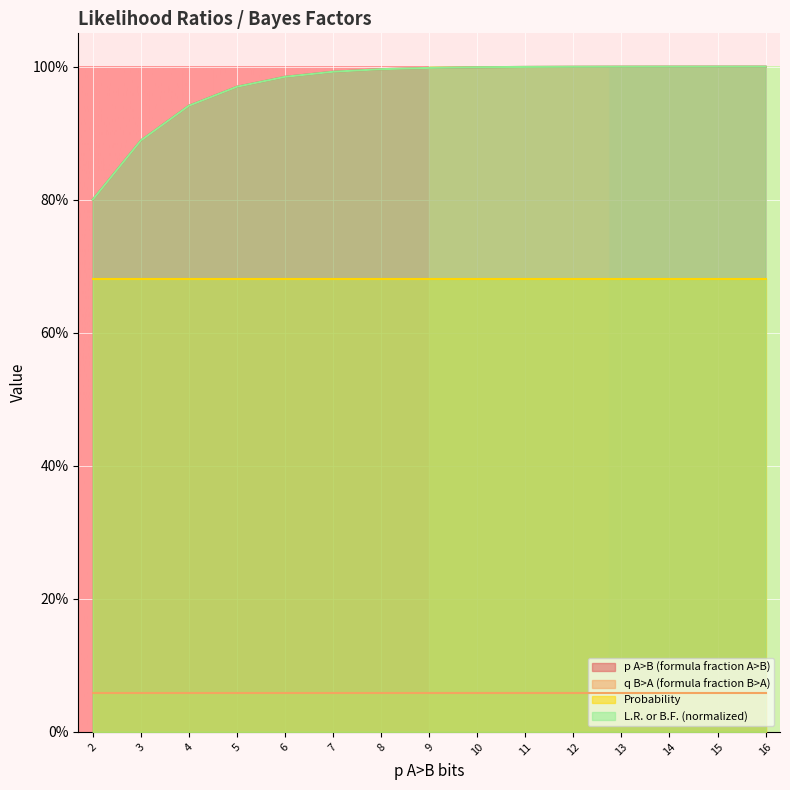

Is it true that L.R. or B.F. (normalized) equals 0.3 at 8?

False